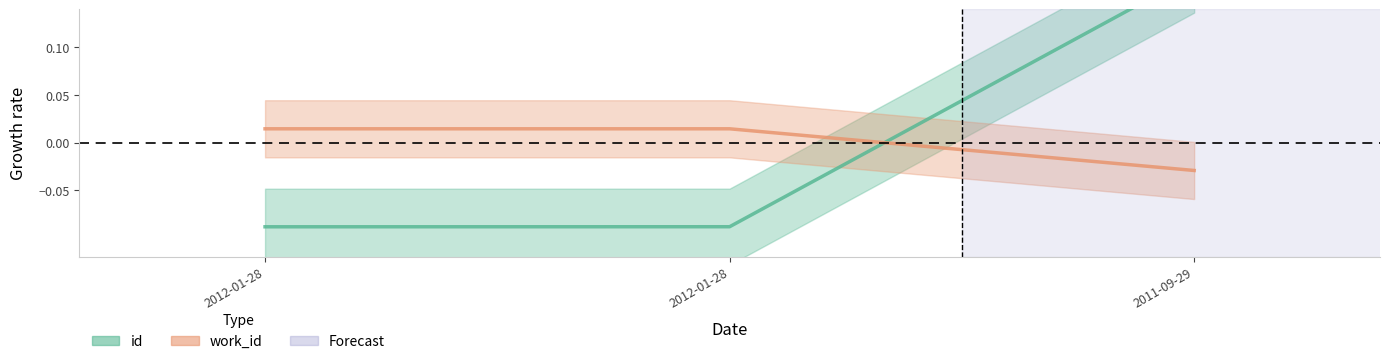

What is the difference between the maximum and minimum values in the id series?

0.3